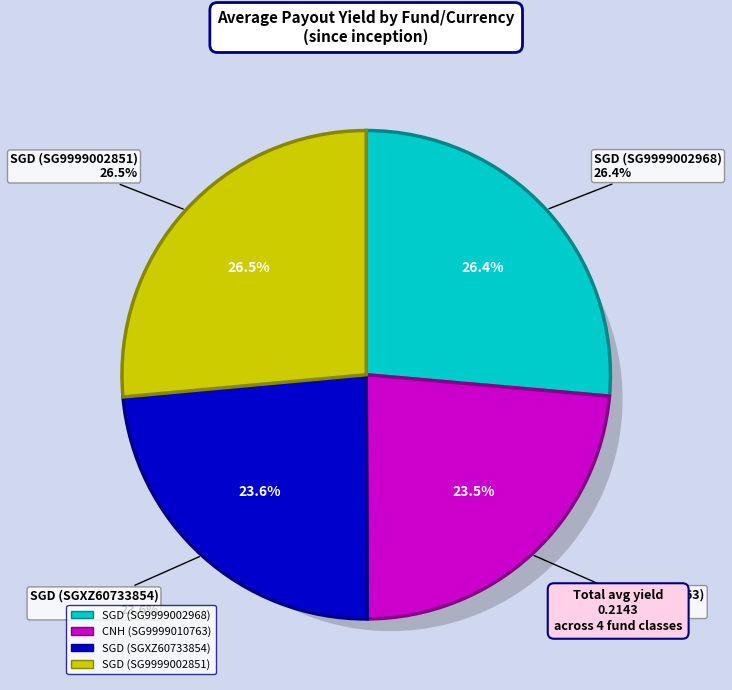

What is the smallest slice in the pie chart?

CNH (SG9999010763)